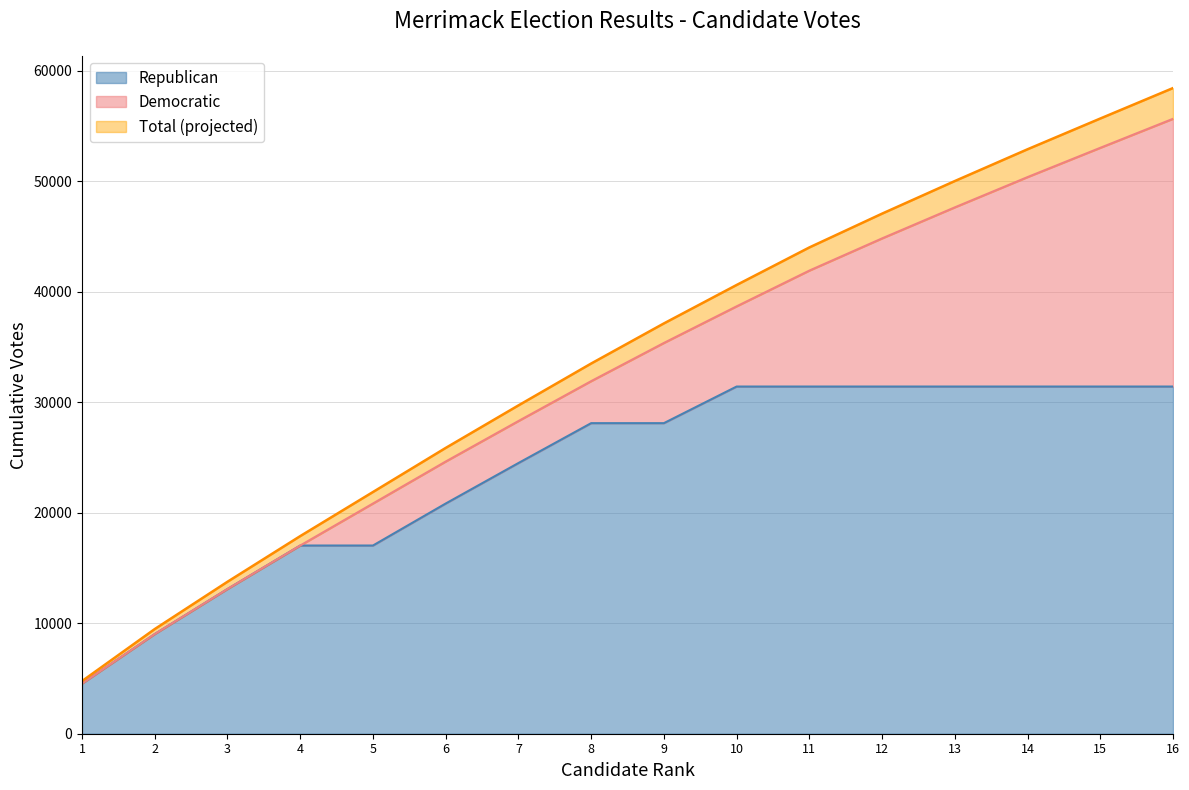

What is the minimum value for Republican?

4538.0